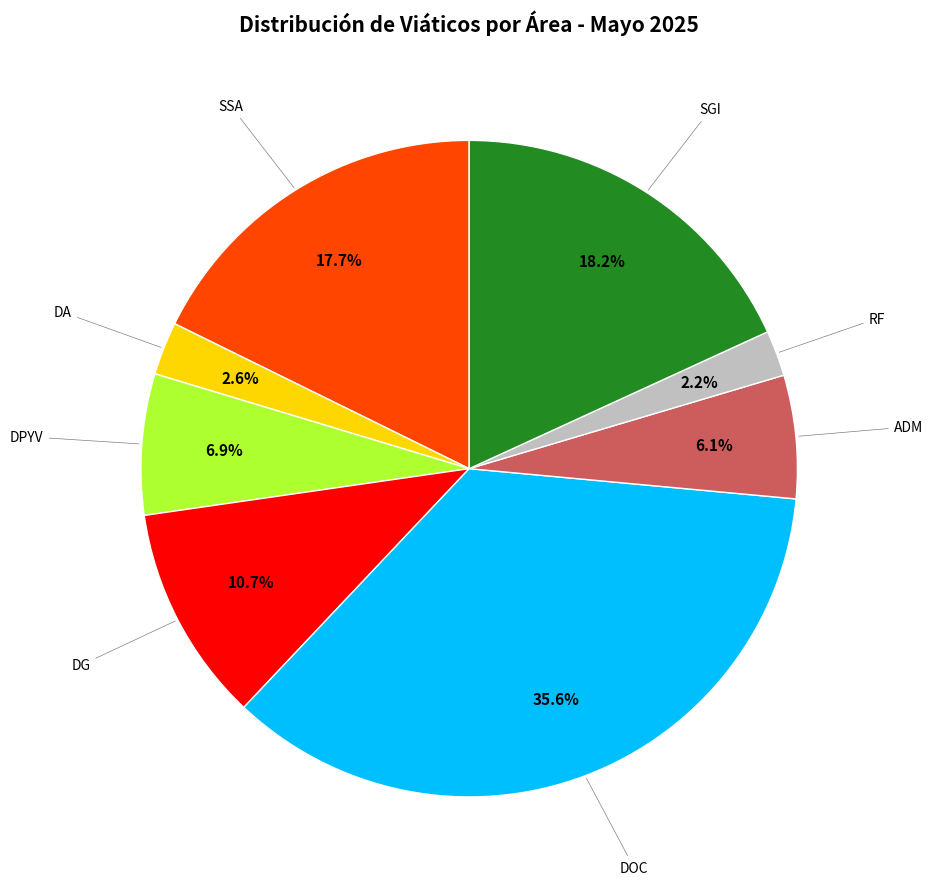

Is there a majority slice in this chart?

No